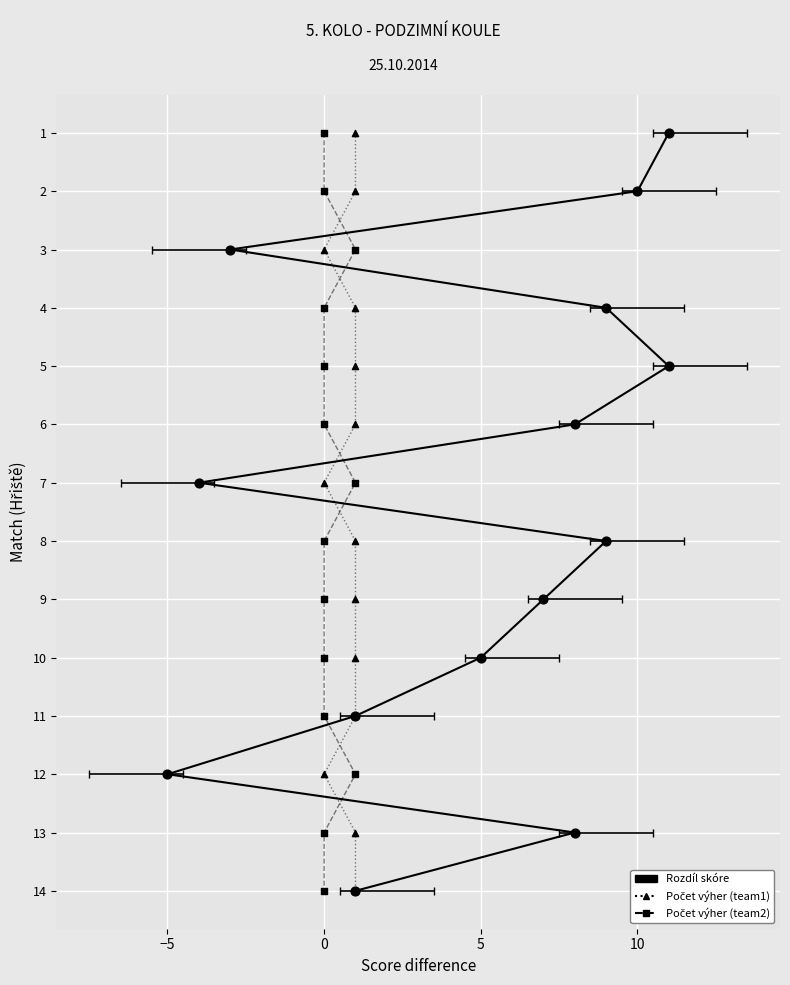

At how many categories does at least one series exceed 4?

9